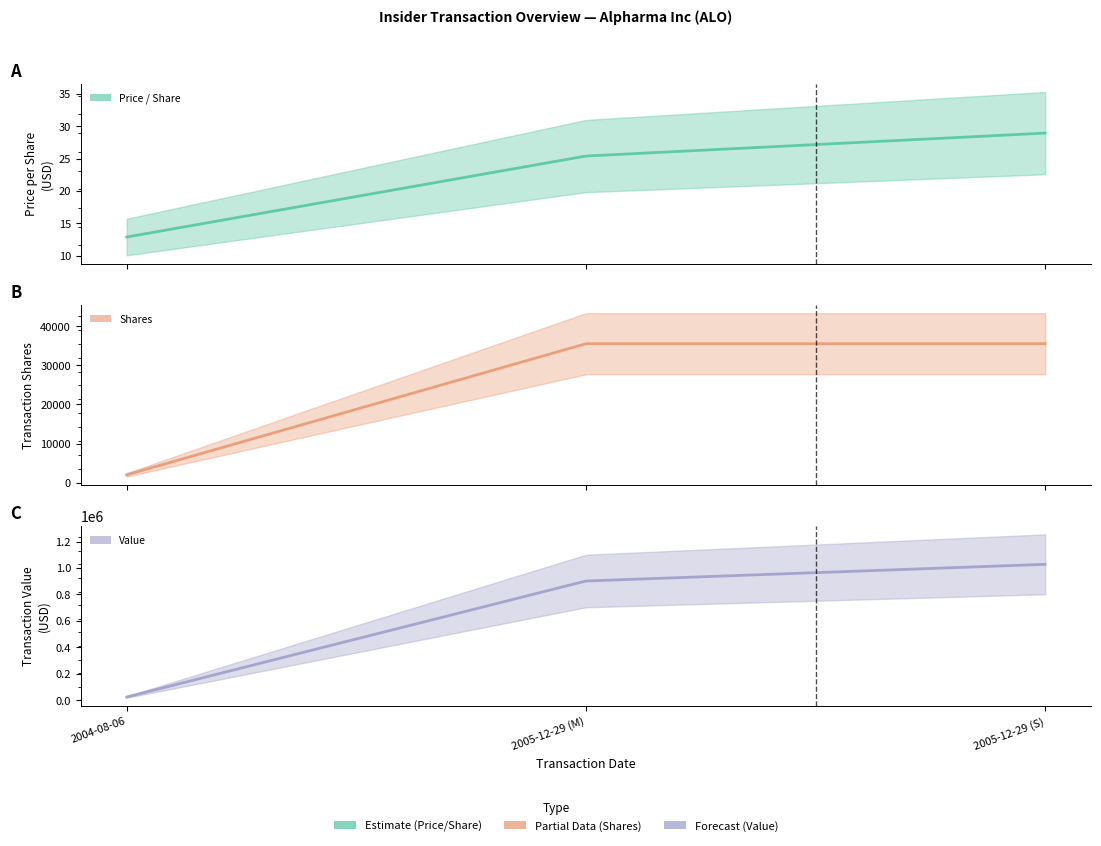

What is the value of the transactionValue point at the 2nd from the left?

901913.0